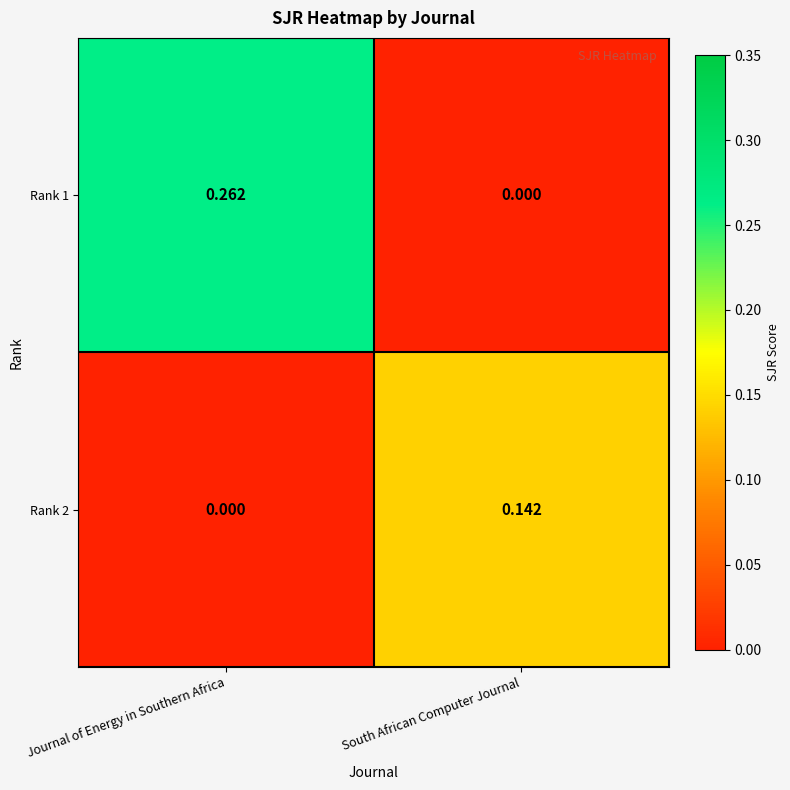

Where is Rank 1 nearest to the value 0?

South African Computer Journal